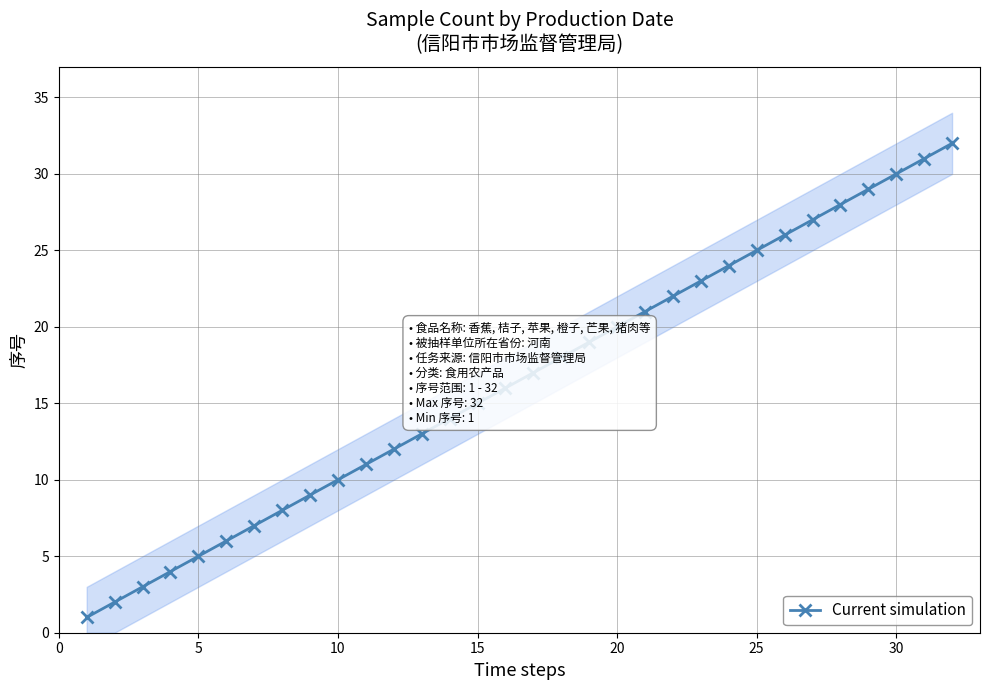

How many data points are less than 17?

16